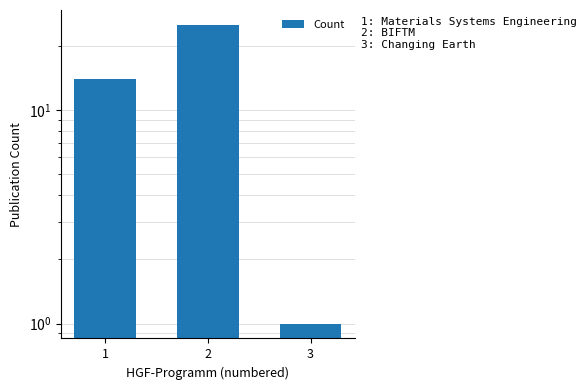

Are the bars grouped side by side (vs. stacked)?

No